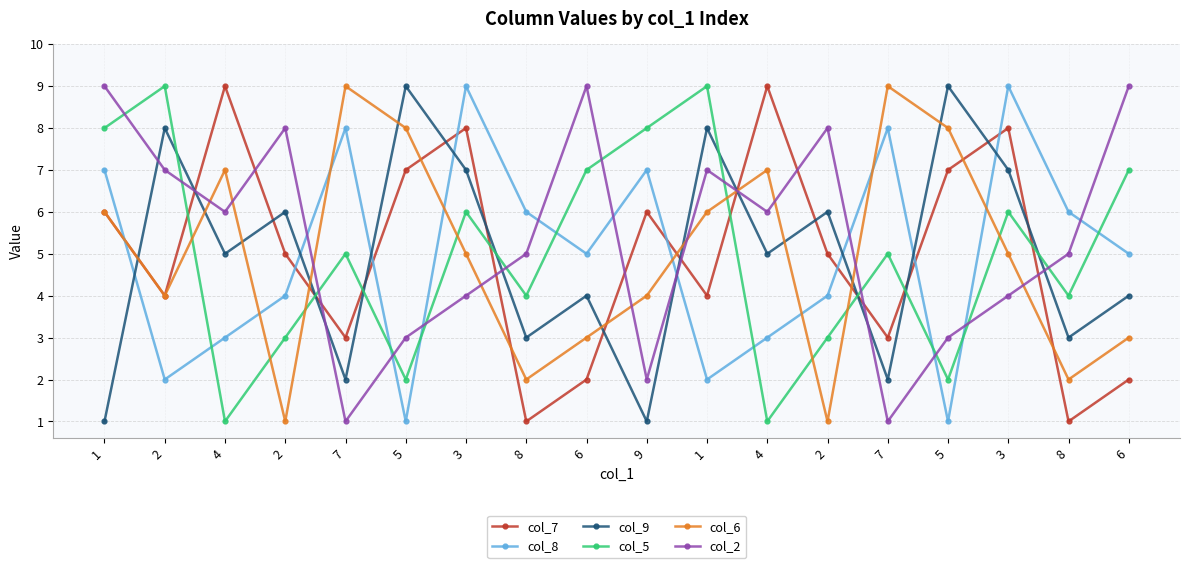

What is the spread (max minus min) of values at 3?

5